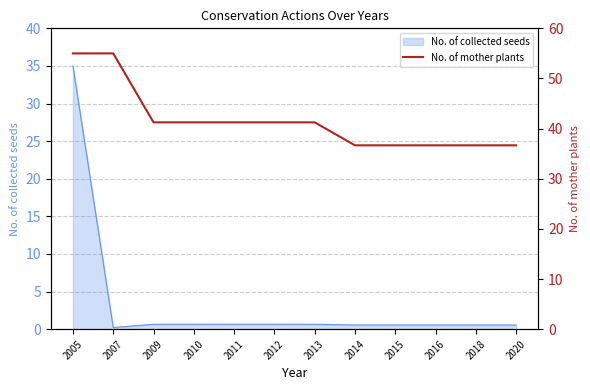

Which category has the highest value in the No. of collected seeds series?

2005